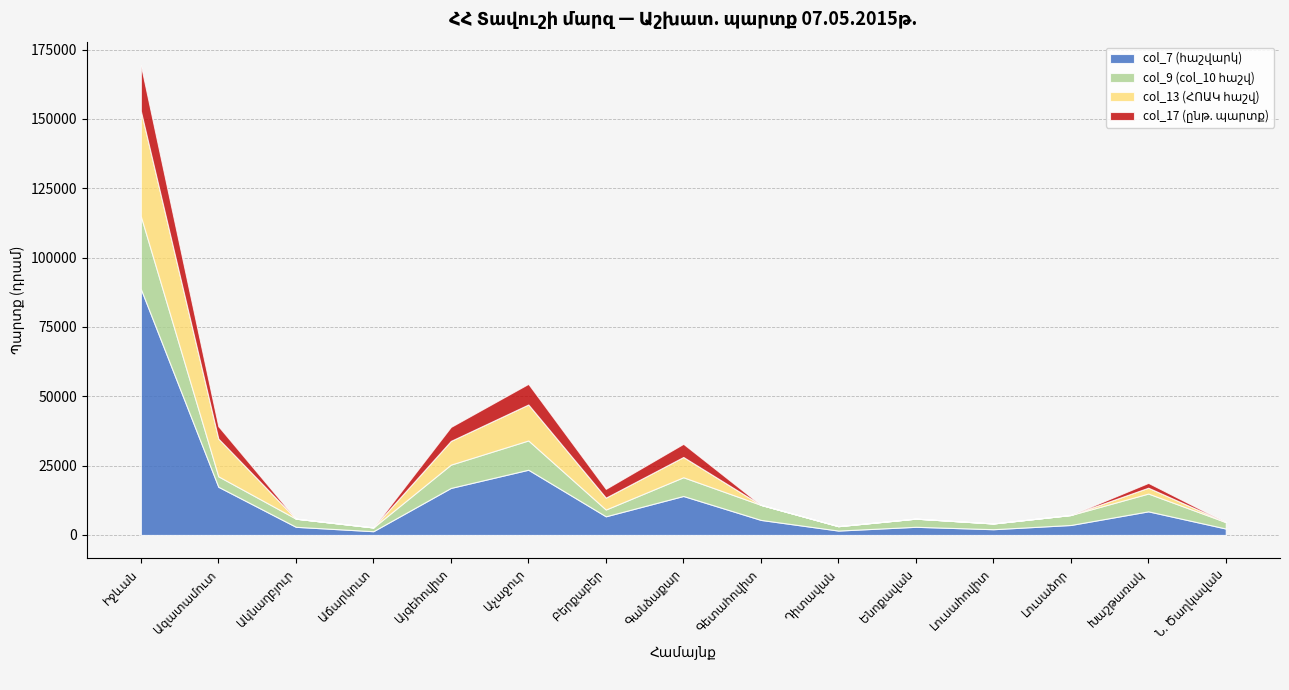

Where does the col_7 (հաշվարկ) series first go above 5429?

Իջևան